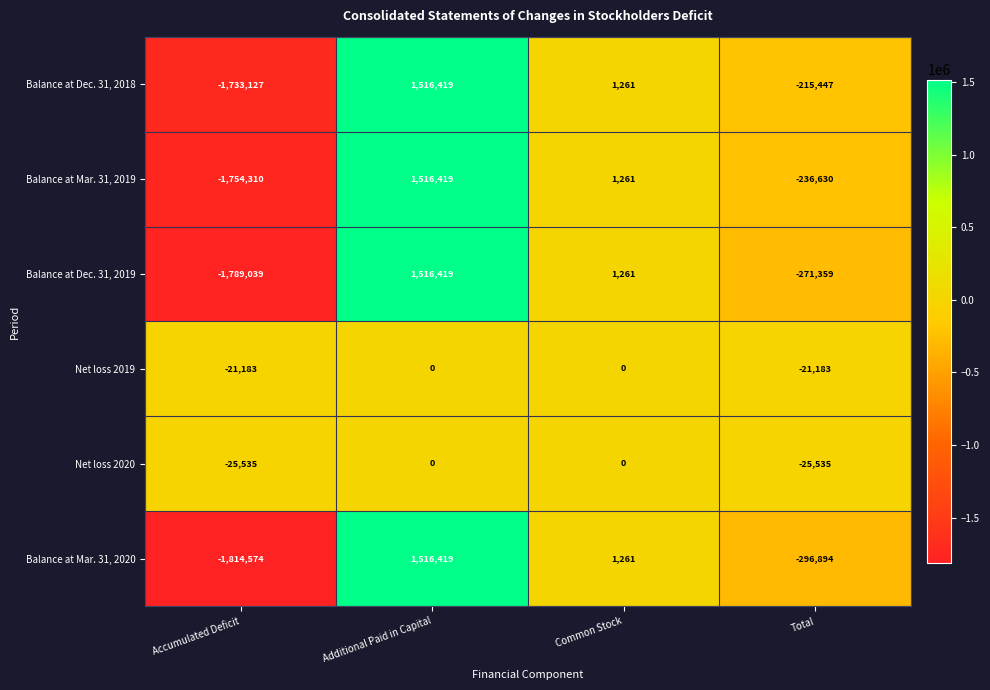

What is the sum of the Balance at Mar. 31, 2019 values at Total and Common Stock?

-235369